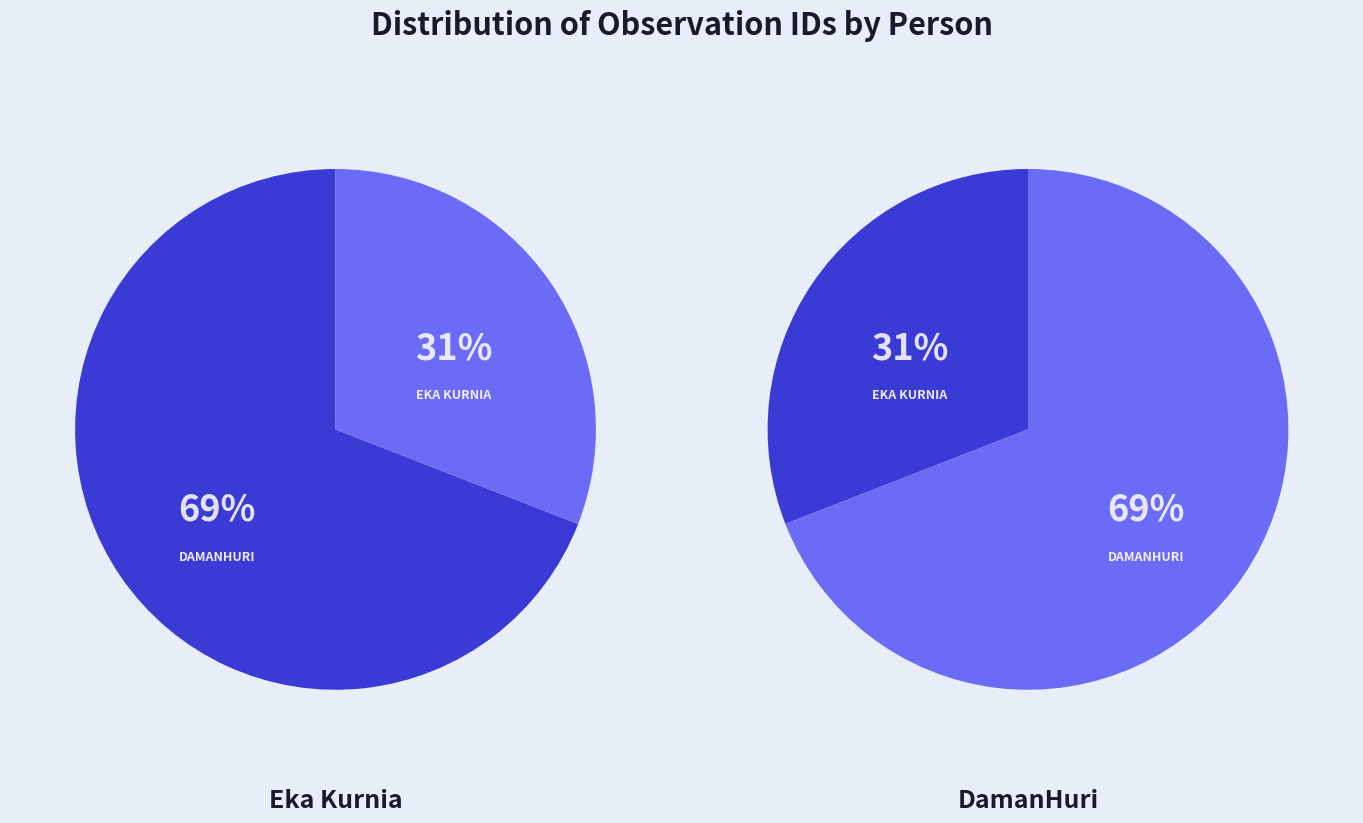

To the nearest percent, what is the combined percentage of DamanHuri and Eka Kurnia?

100%